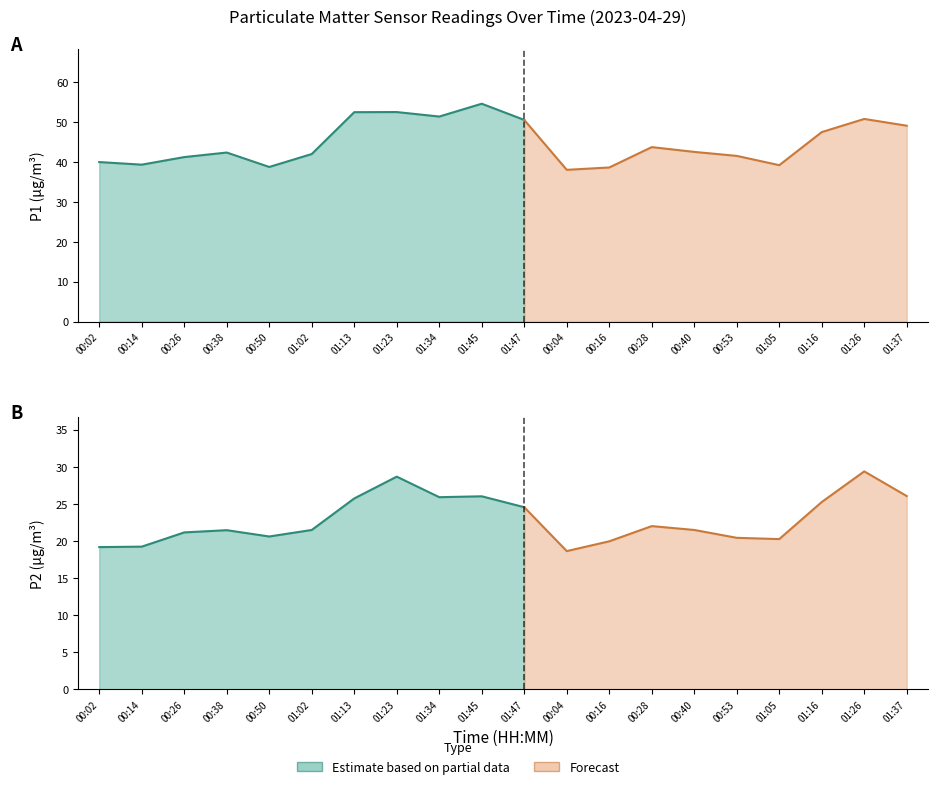

Count the number of data series in this chart.

2